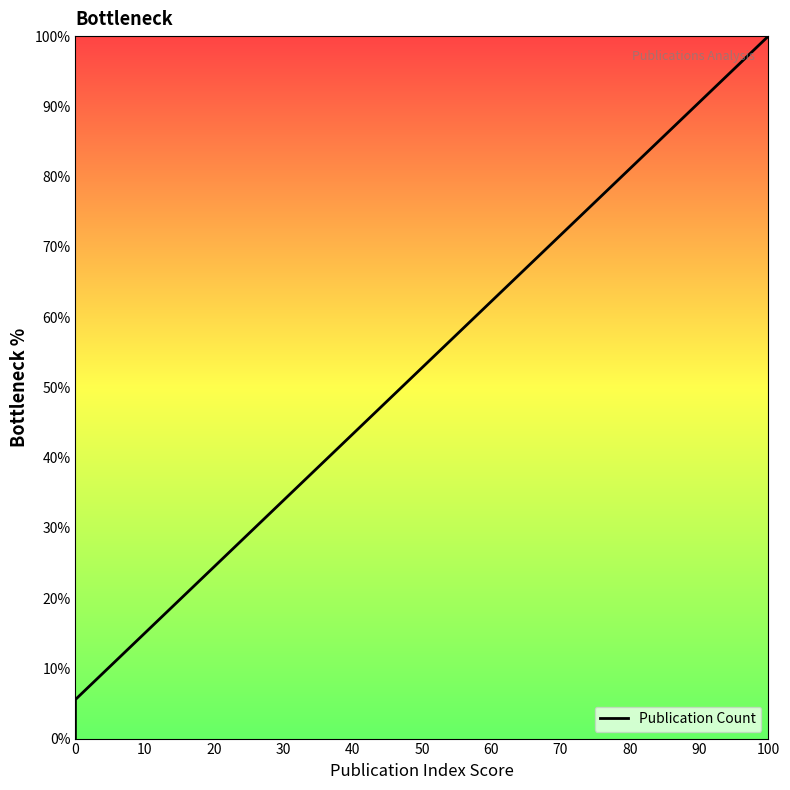

What is the maximum value shown in the chart?

100.0